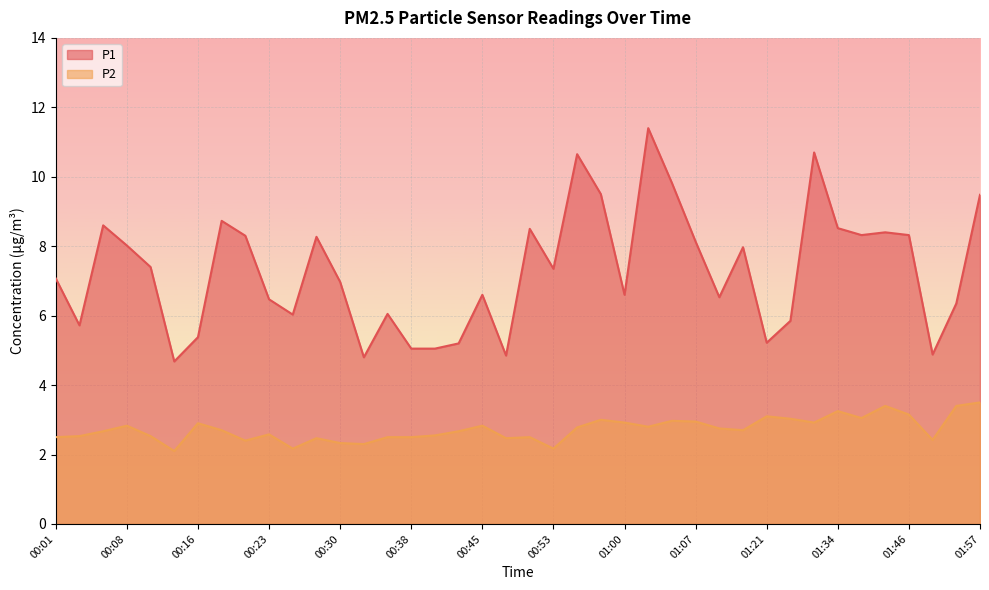

Rank the series by their average value, from highest to lowest.

P1, P2